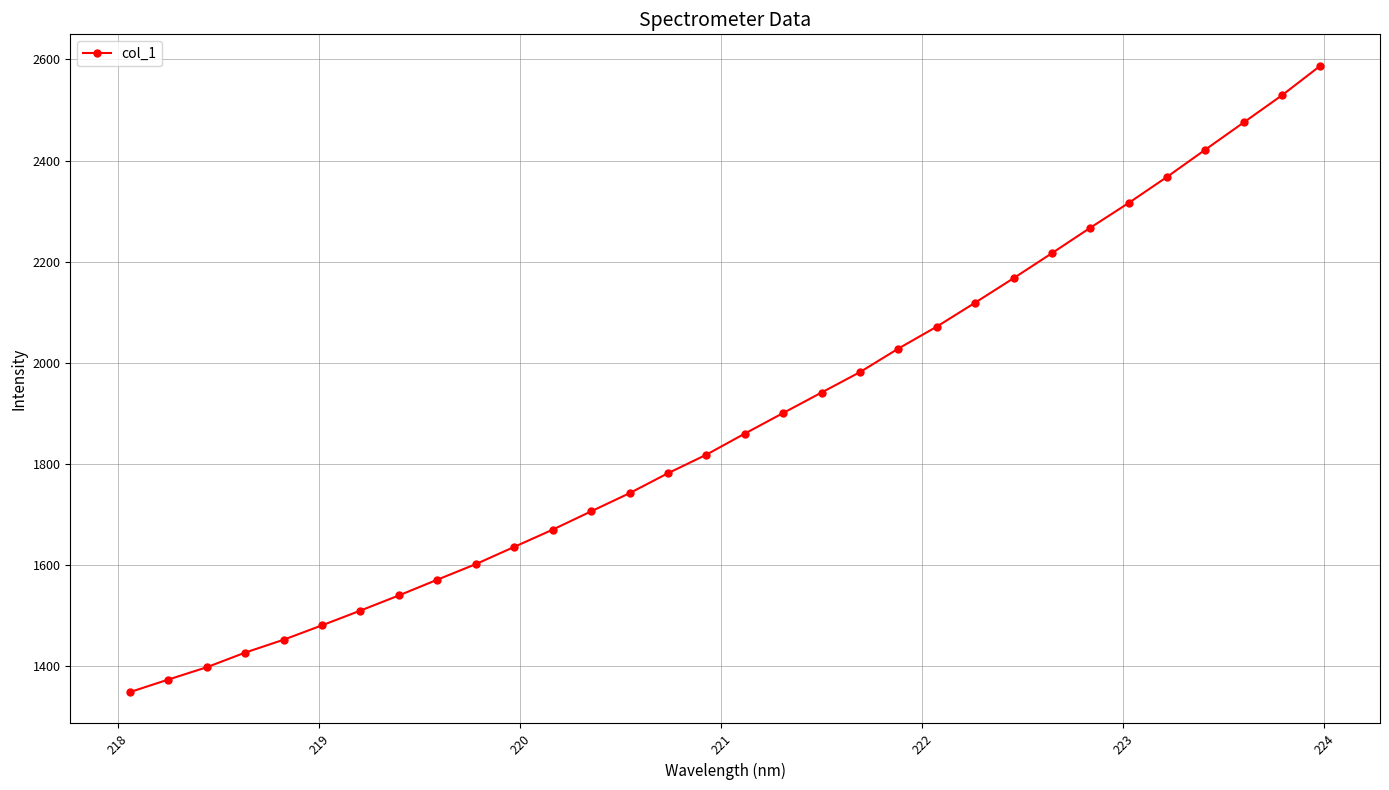

Reading left to right, what are all the values shown in this chart?

1349.2	1374.1	1398.4	1427.4	1452.8	1481.3	1510.5	1540.4	1571.6	1602.3	1636.3	1670.4	1706.6	1742.5	1781.9	1818.6	1860.3	1901.0	1941.5	1981.8	2028.4	2071.7	2119.1	2167.4	2217.0	2267.3	2316.3	2367.8	2421.8	2475.5	2529.3	2587.8